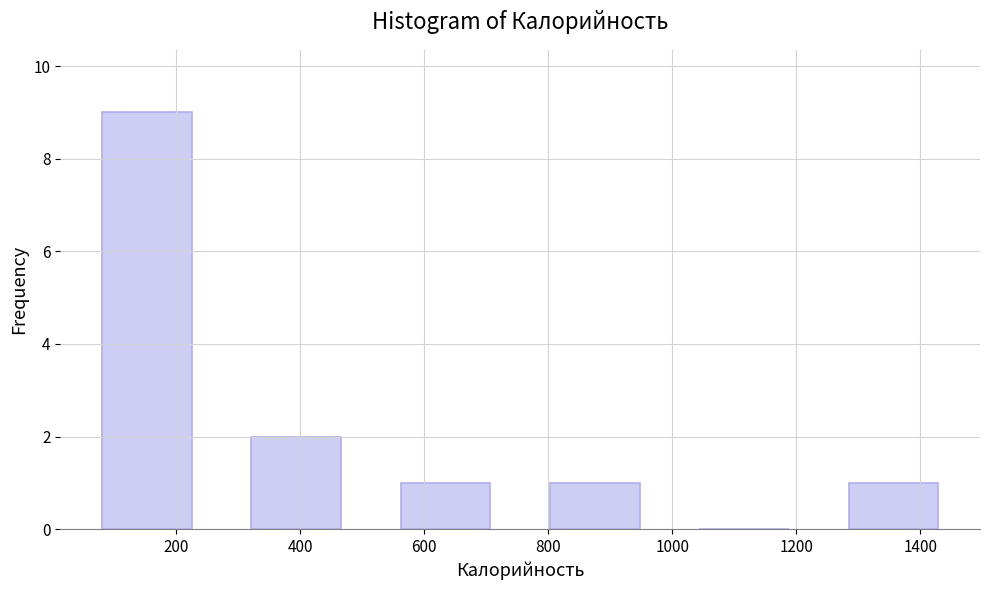

Reading left to right, list every bar in this chart as the range it spans on the x-axis followed by its height. Neither the bar edges nor the heights are printed on the chart, so give them approximately, as read against the axes.

40 to 280: 9
280 to 520: 2
520 to 760: 1
760 to 1000: 1
1000 to 1240: 0
1240 to 1480: 1